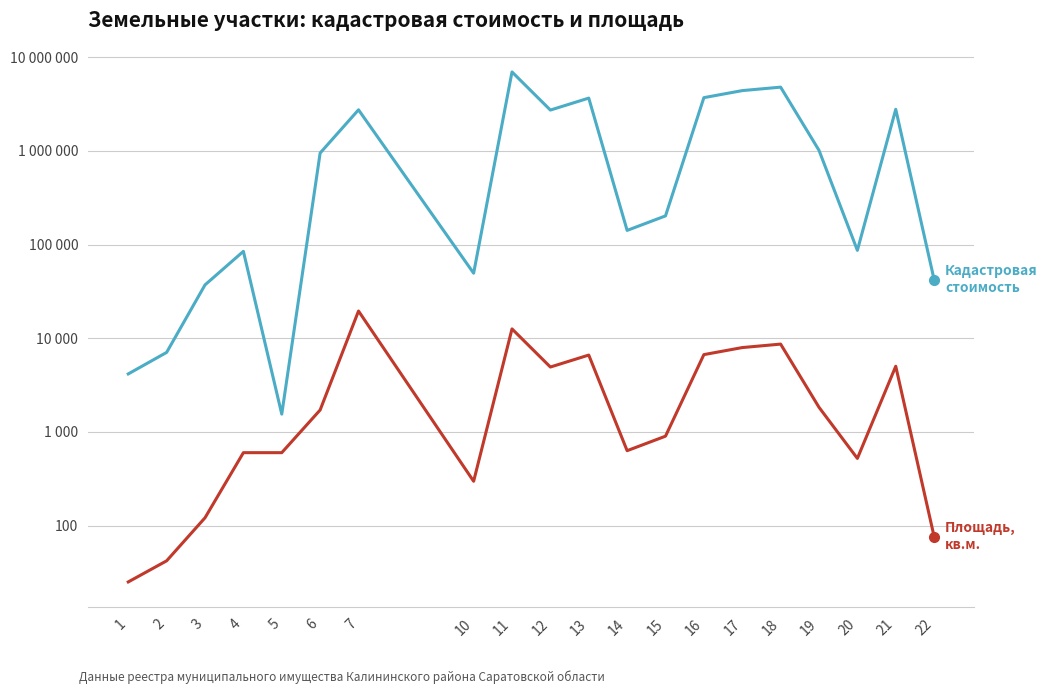

True or false: Общая площадь, кв.м. and Кадастровая стоимость intersect in this chart.

False